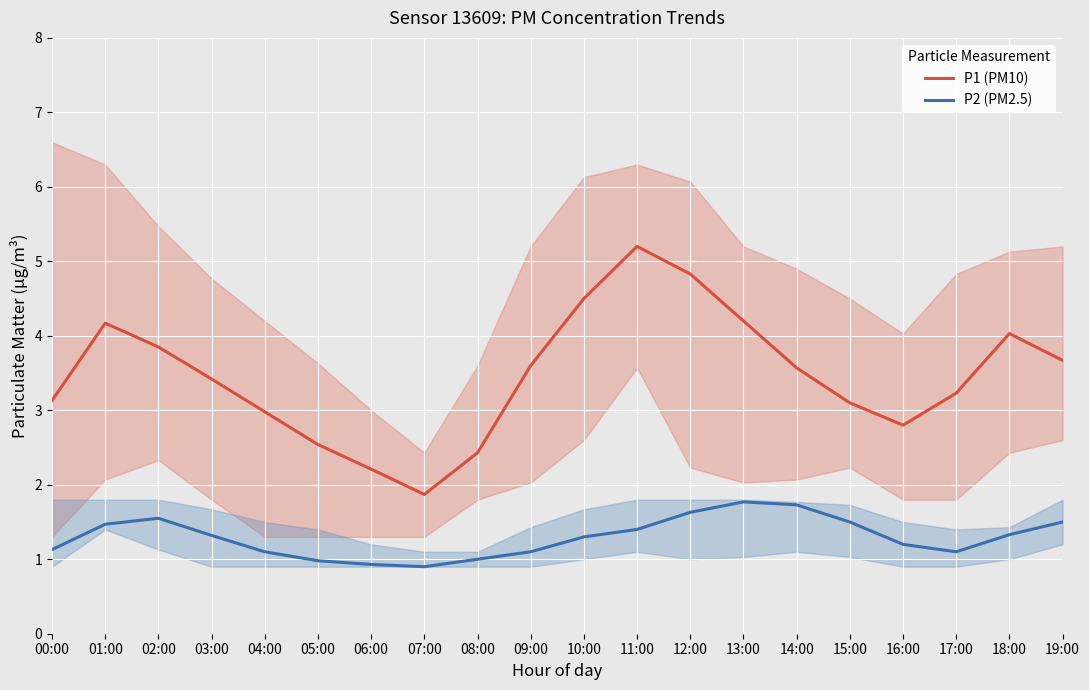

What is the sum of the P1 (PM10) values at 13:00 and 19:00?

7.9